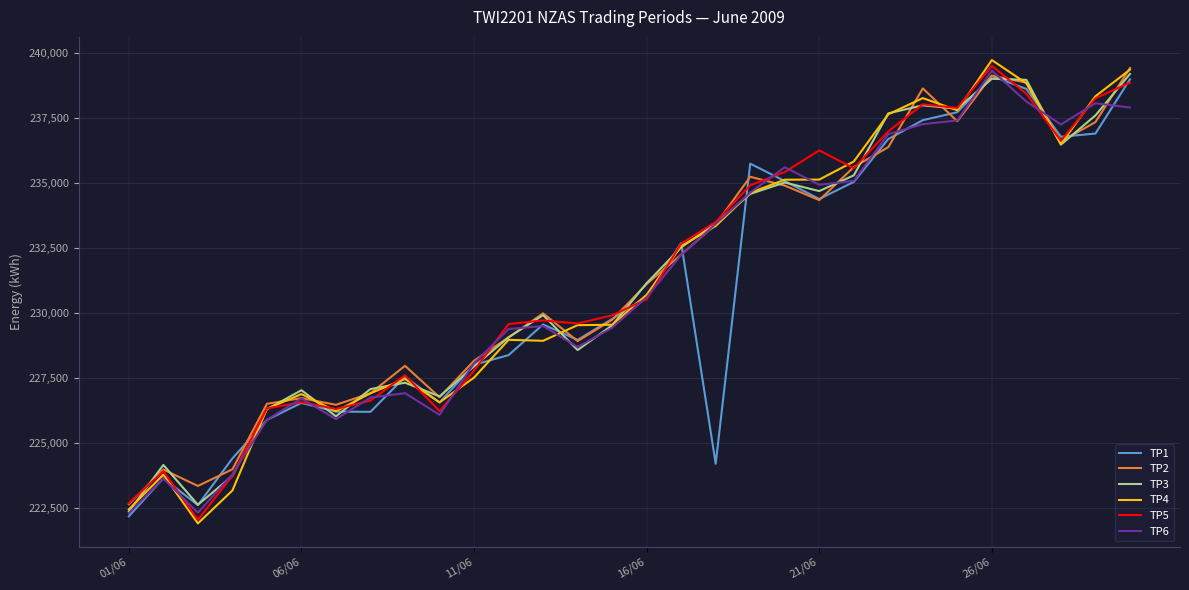

What is the highest value of the TP1 series?

239107